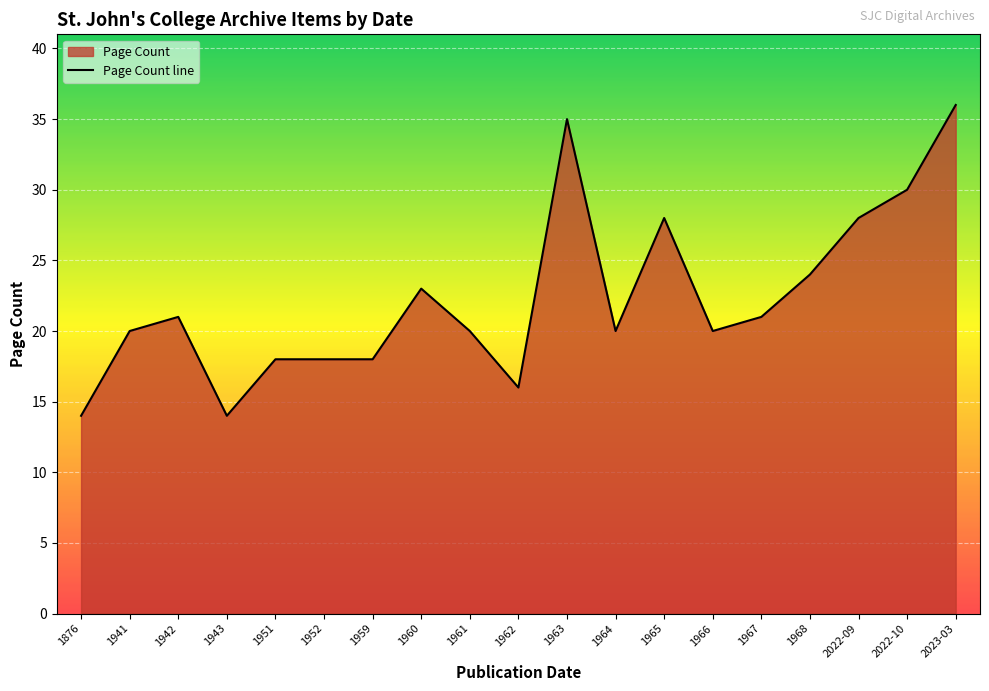

What is the label of the 14th point from the left?

1966